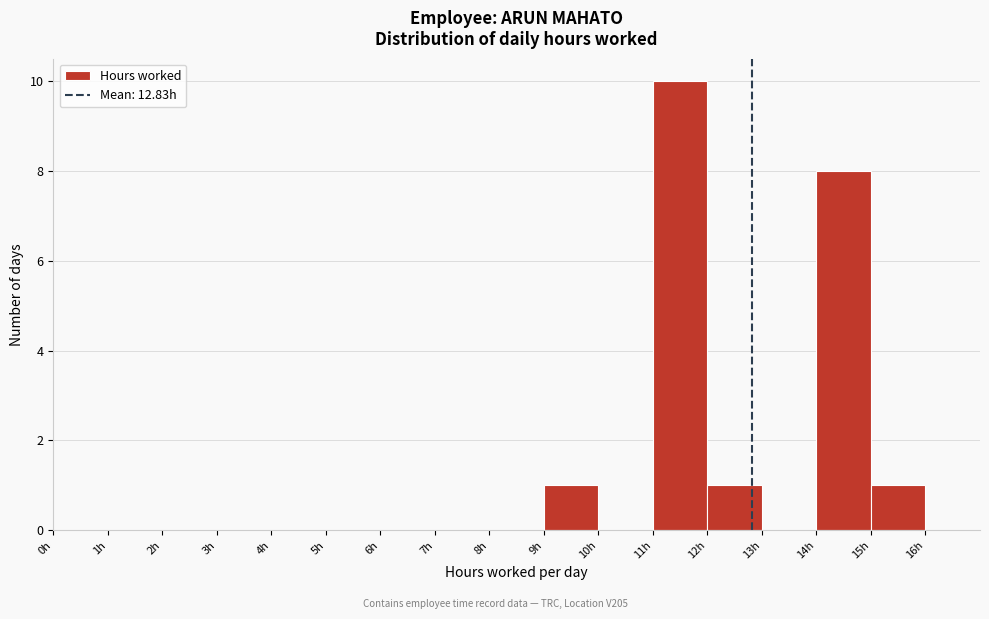

Reading left to right, transcribe this chart: for each bar, give the range it covers on the x-axis and its height. The values are not printed on the chart, so give them approximately, as read against the axis.

0 to 1: 0
1 to 2: 0
2 to 3: 0
3 to 4: 0
4 to 5: 0
5 to 6: 0
6 to 7: 0
7 to 8: 0
8 to 9: 0
9 to 10: 1
10 to 11: 0
11 to 12: 10
12 to 13: 1
13 to 14: 0
14 to 15: 8
15 to 16: 1